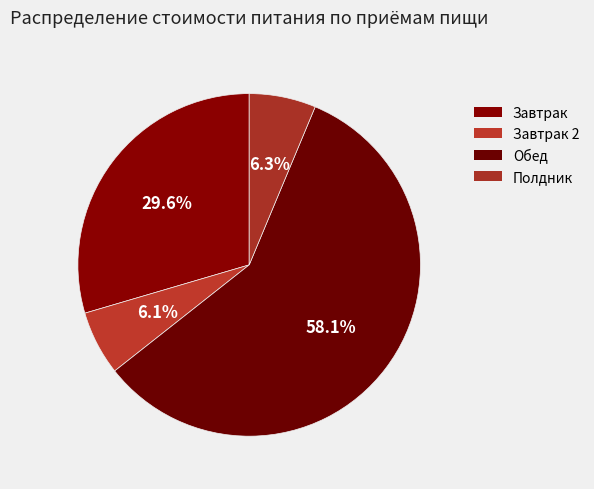

What is the smallest slice in the pie chart?

Завтрак 2